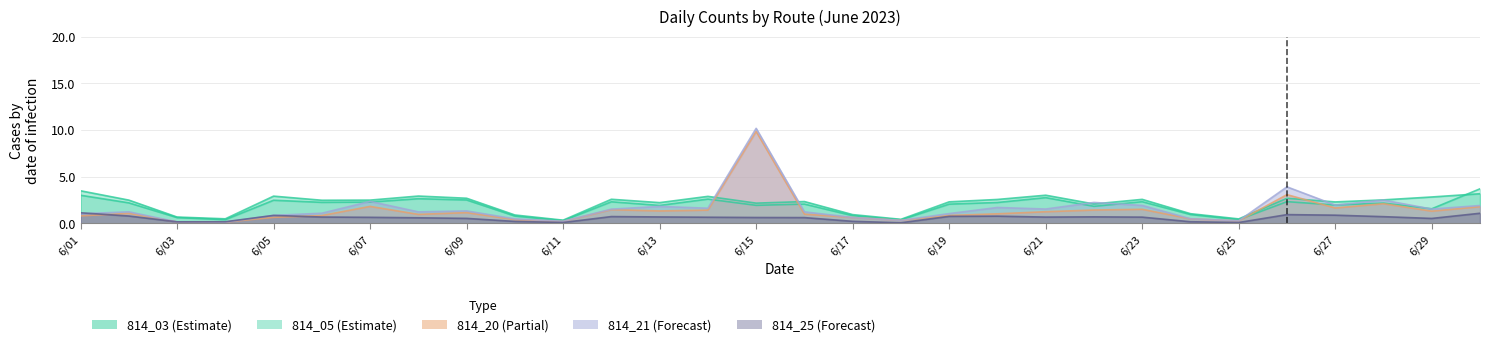

True or false: 814_20 has more than 0 points higher than both neighbors.

True